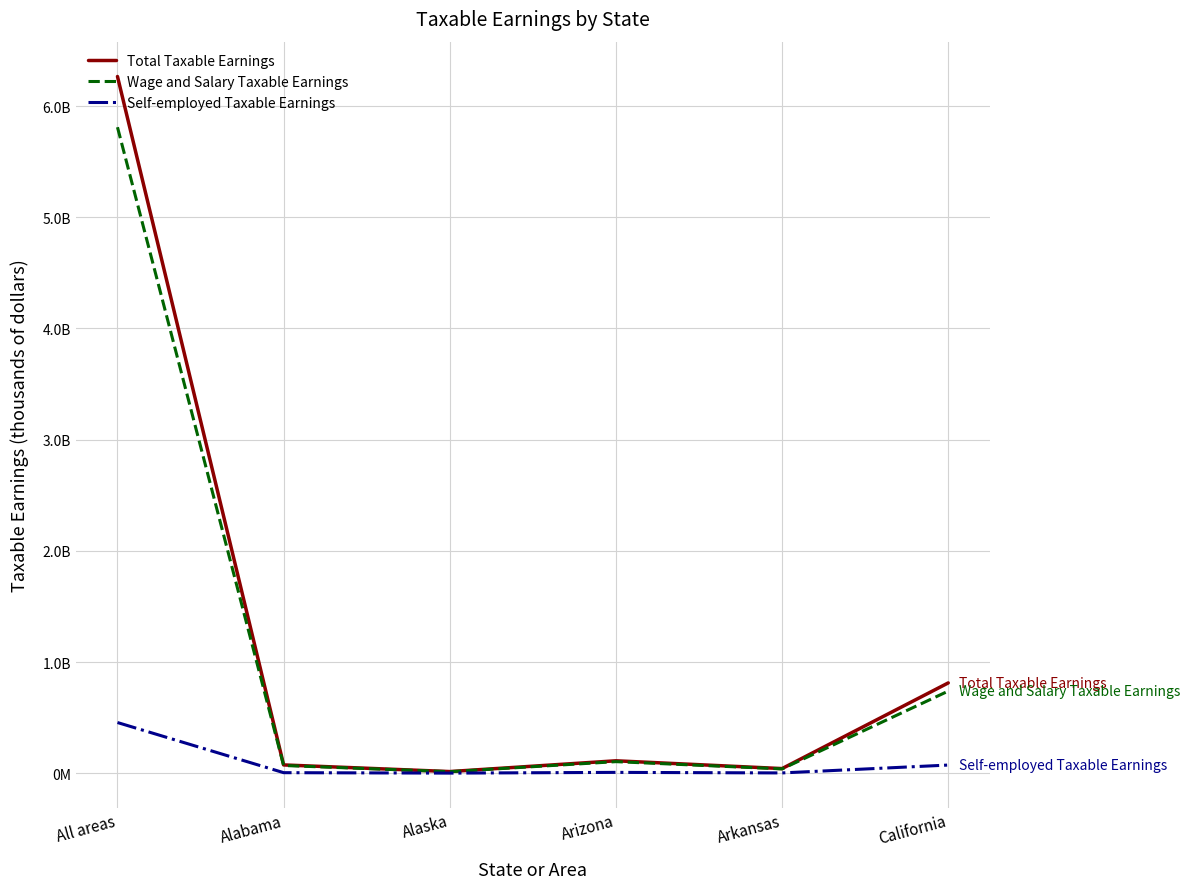

At which category does the chart reach its minimum across all series?

Alaska